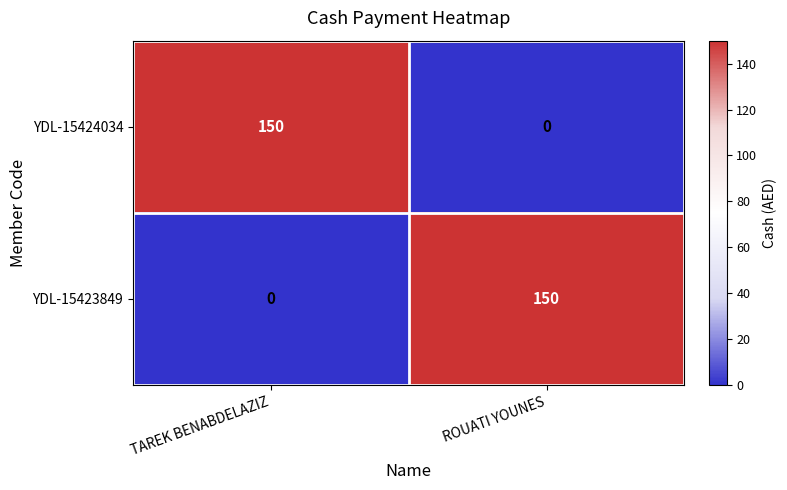

List the labels in order of YDL-15423849 value, smallest first.

TAREK BENABDELAZIZ, ROUATI YOUNES